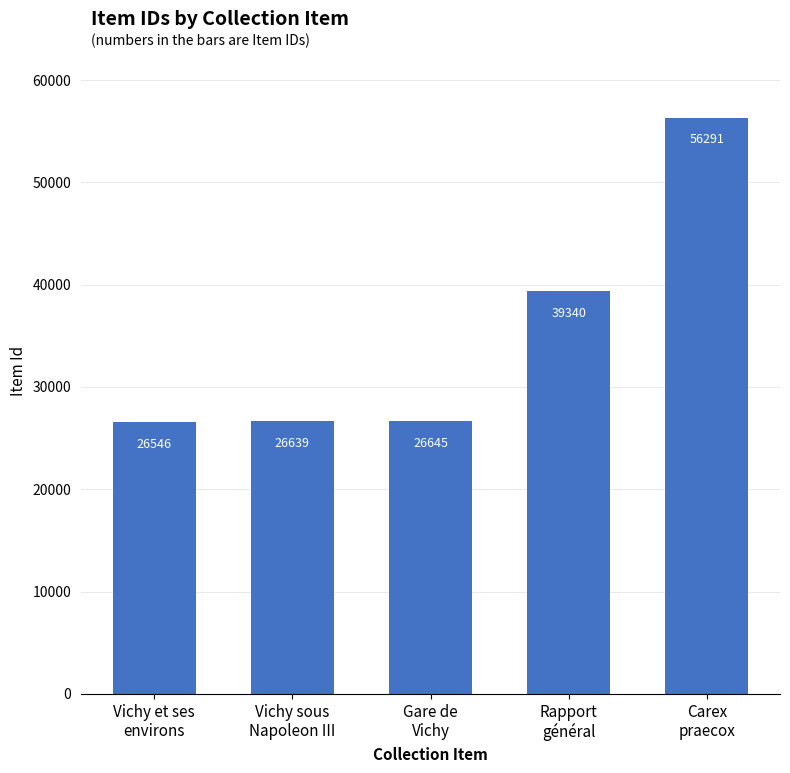

Approximately how many times larger is the value at Rapport
général compared to Carex
praecox?

0.7